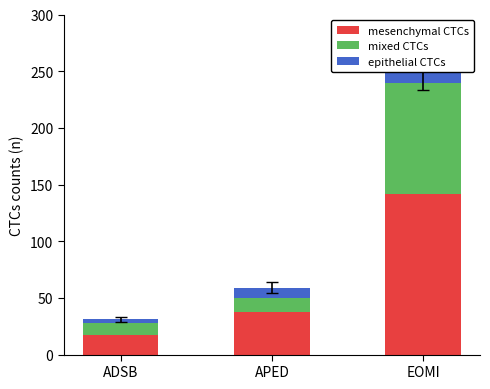

Rank the series at ADSB from lowest to highest value.

epithelial CTCs, mixed CTCs, mesenchymal CTCs